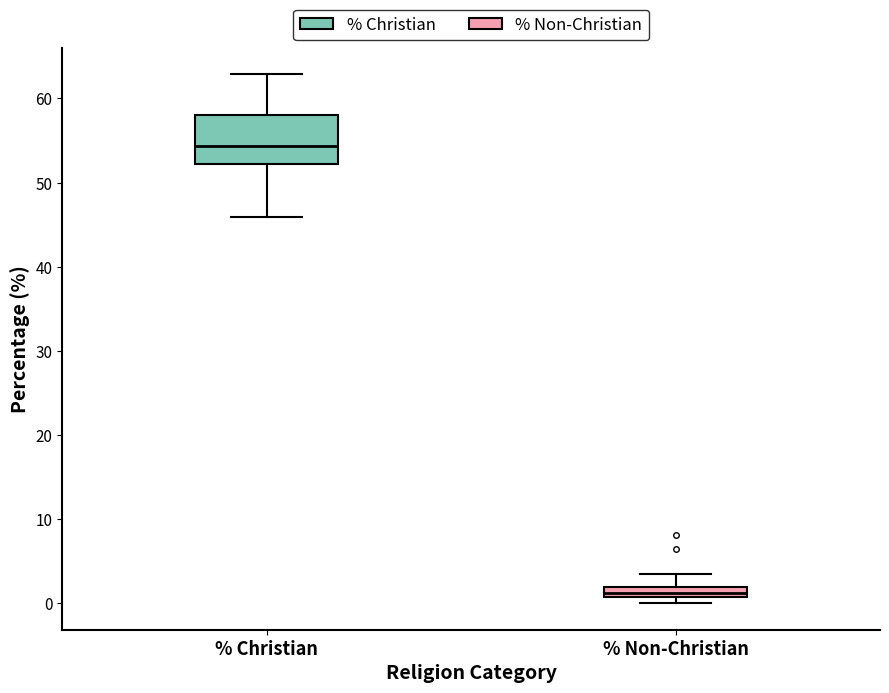

Which box is the tallest, from its lower edge to its upper edge?

% Christian